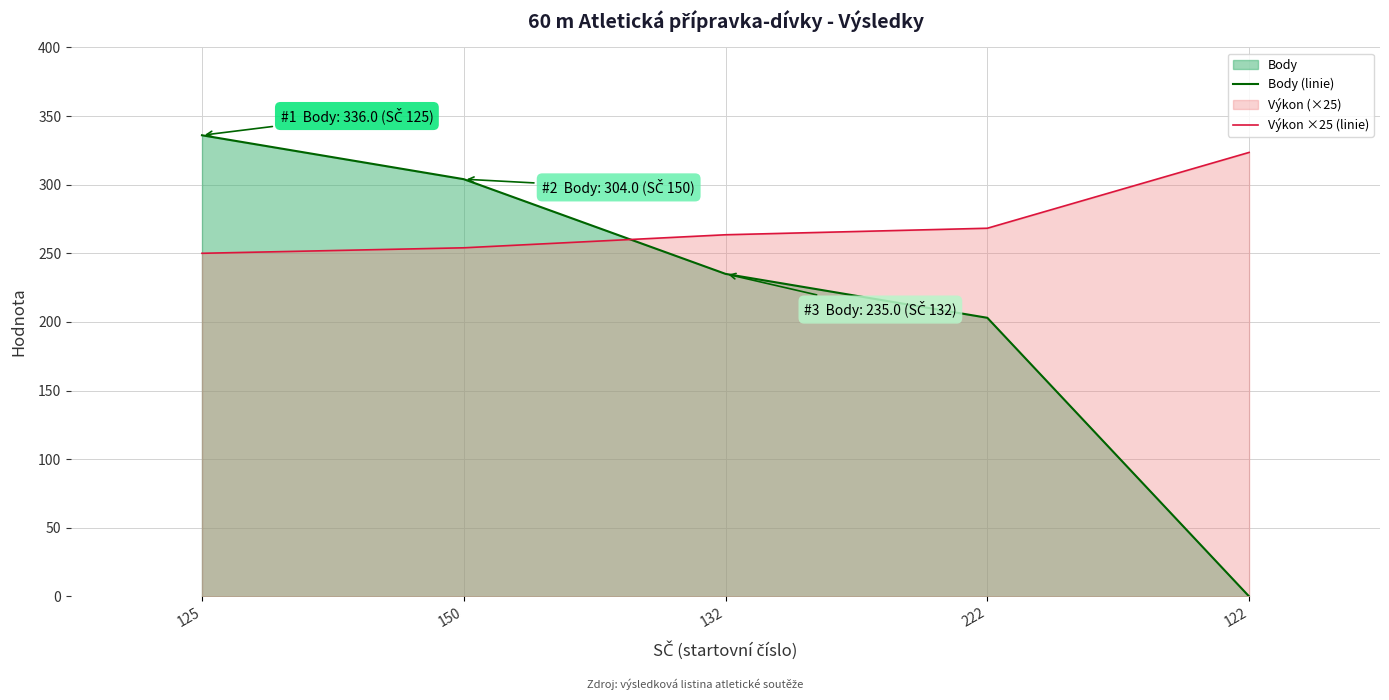

At which label does Výkon ×25 (linie) first exceed 263?

132